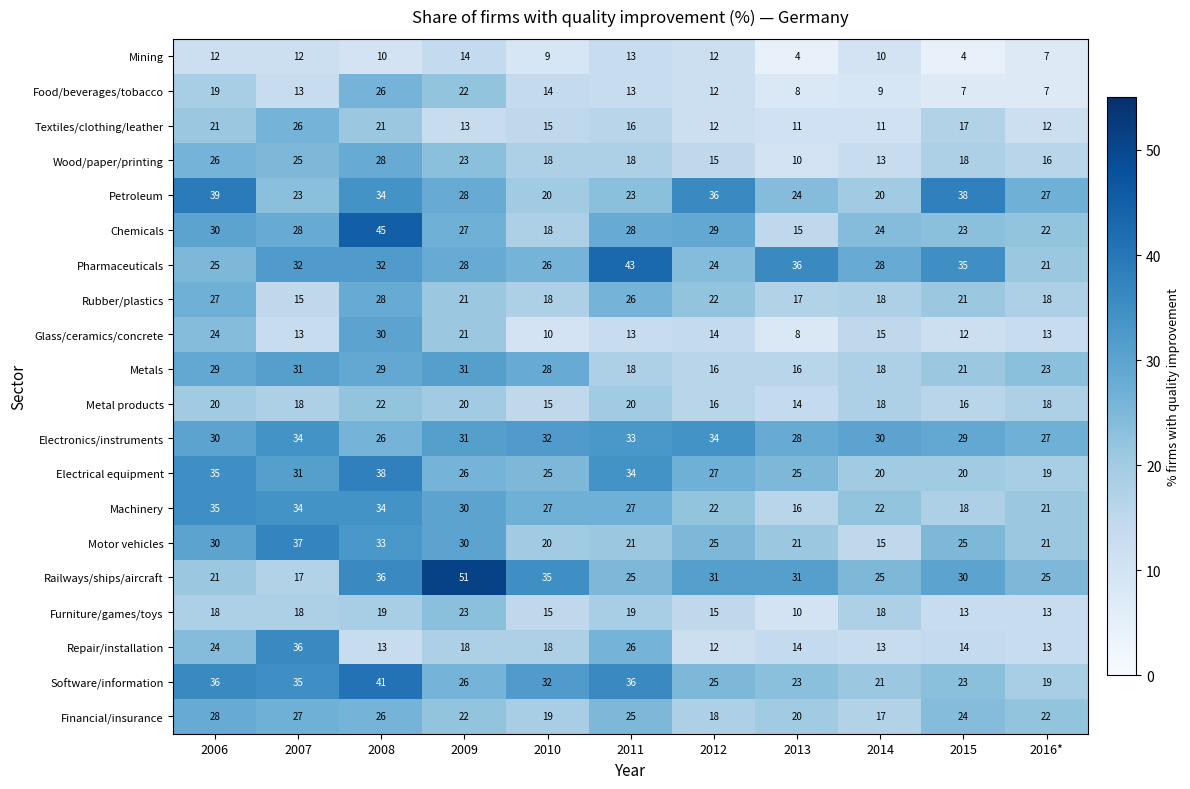

Which series has the largest range (max minus min)?

Railways/ships/aircraft